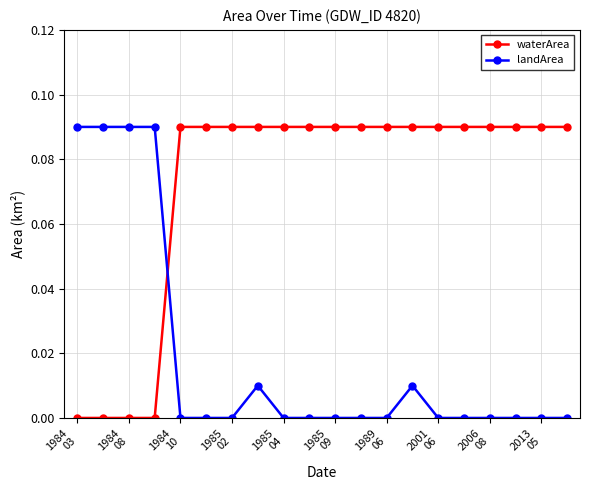

True or false: landArea has more than 1 points higher than both neighbors.

True